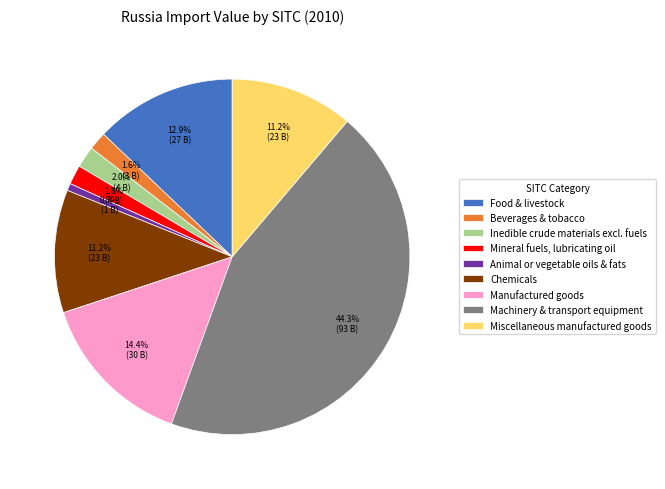

Count the number of slices in the pie.

9